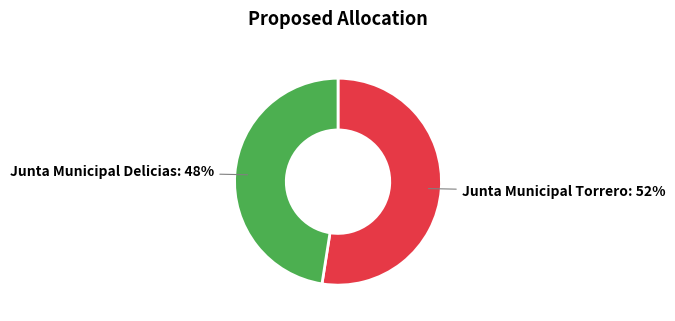

Does any single category account for the majority?

Yes